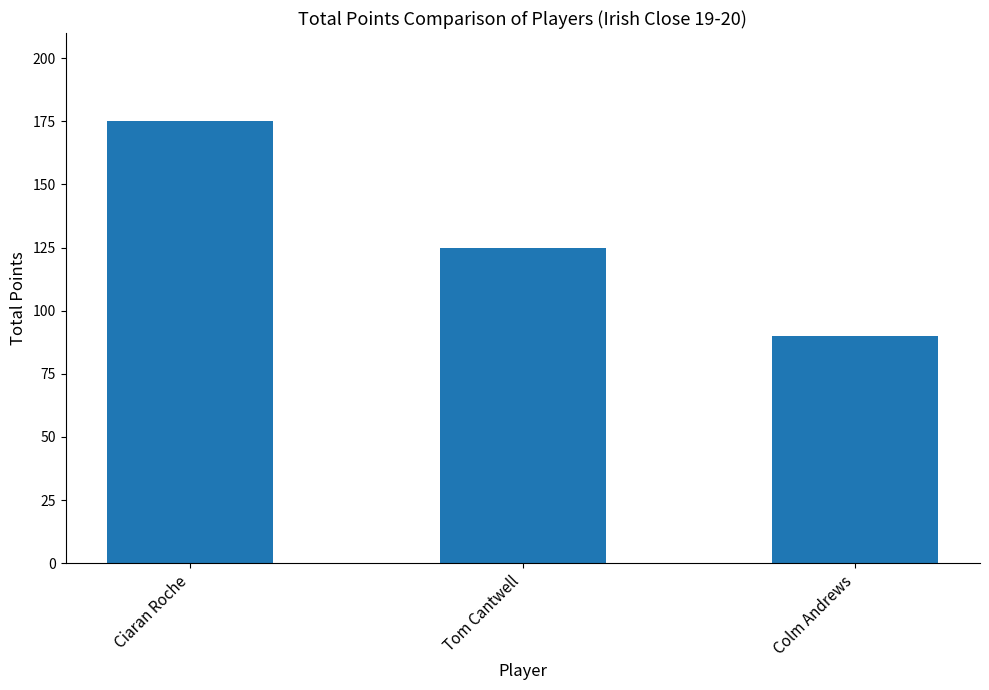

What is the average value?

130